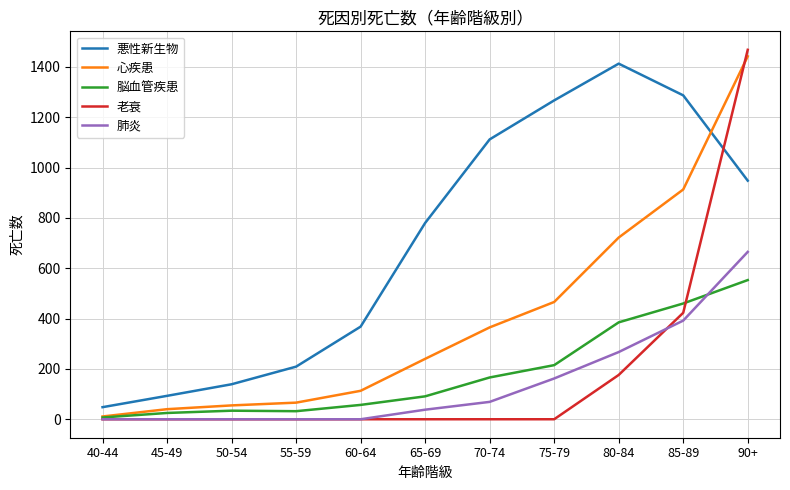

True or false: 心疾患 has a value of 1085 at 80-84.

False